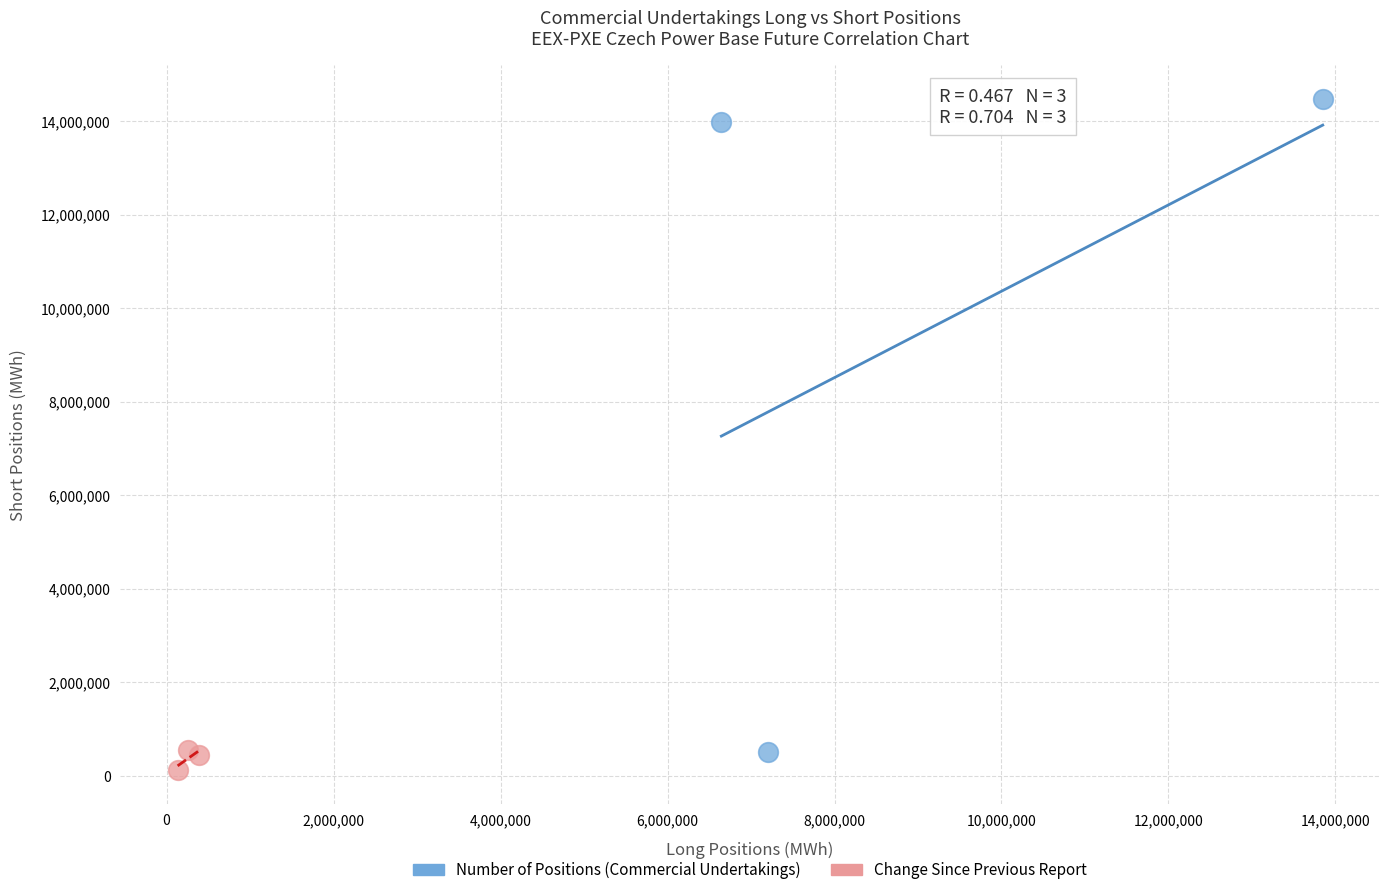

Which series has the widest spread of Y values?

Number of Positions (Commercial Undertakings)